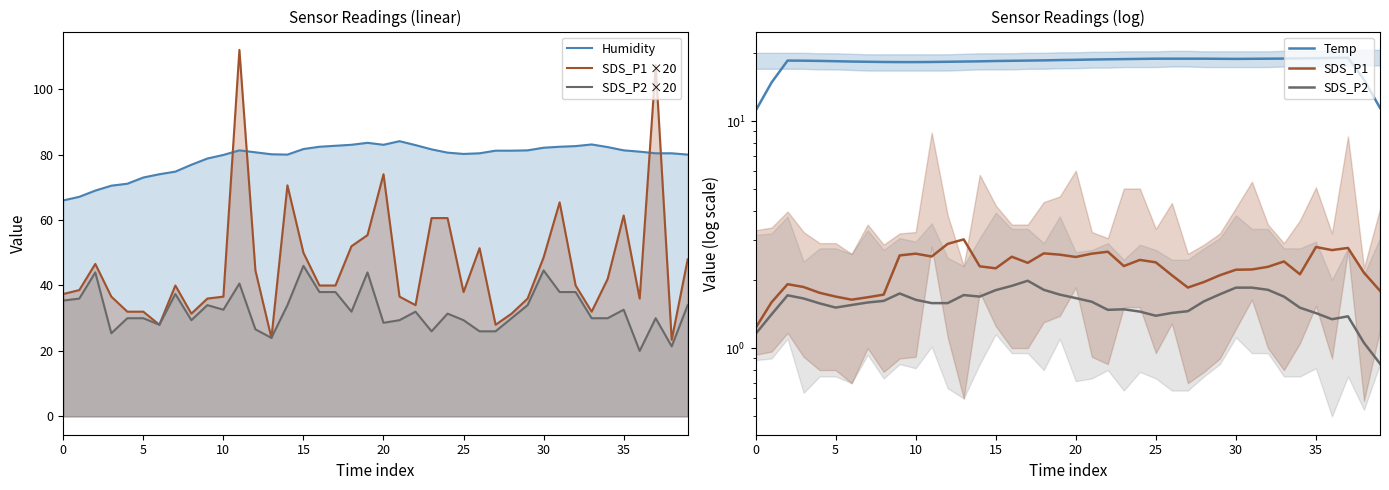

True or false: Temp and SDS_P2 intersect in this chart.

False